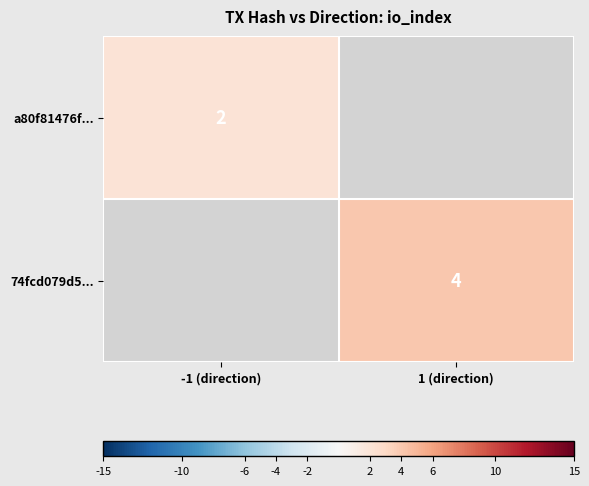

List the labels in order of a80f81476f... value, largest first.

-1 (direction), 1 (direction)